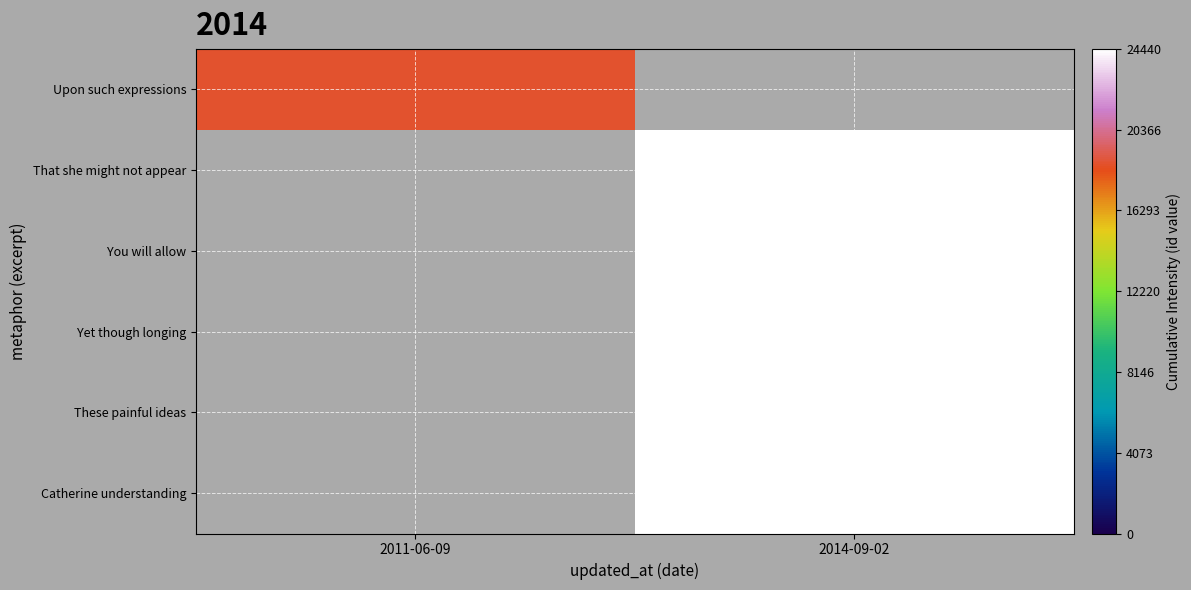

How many distinct data groups are displayed?

6